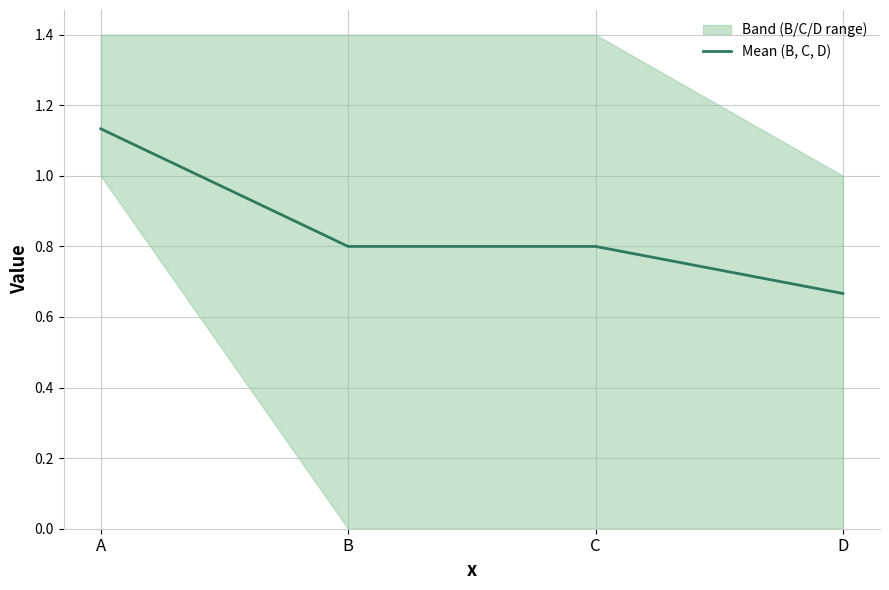

Which has a higher value, A or C?

A